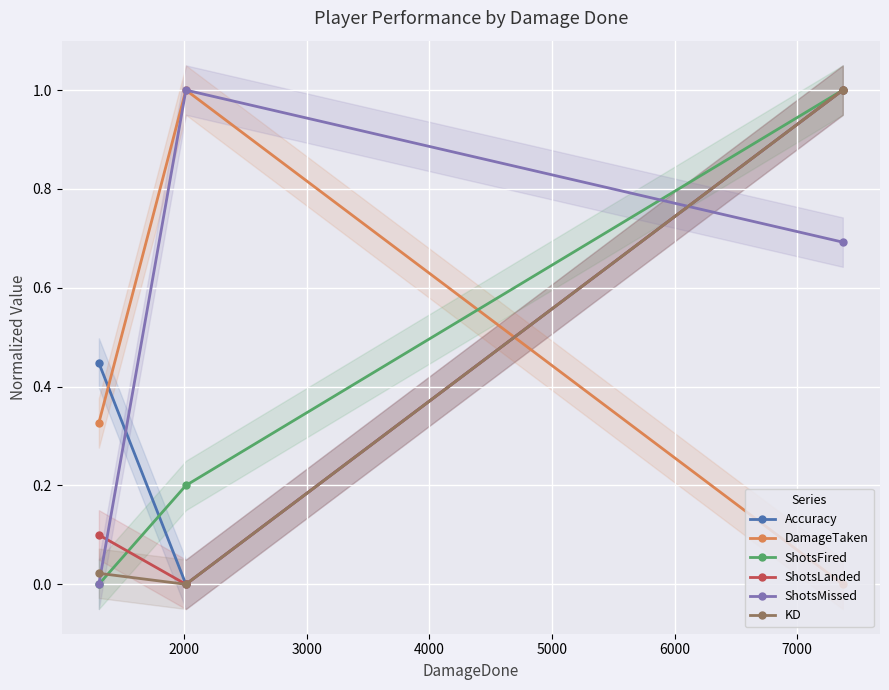

What is the highest value of the ShotsFired series?

1.0